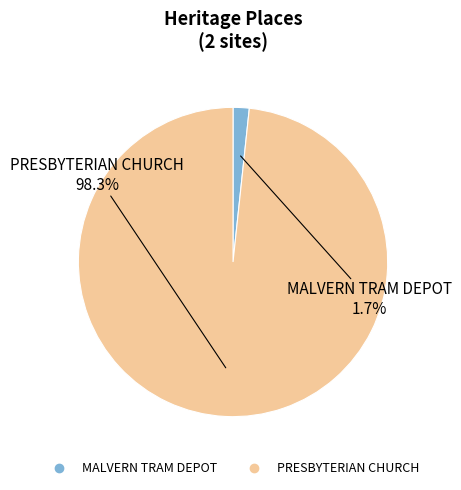

To the nearest percent, what percentage of the pie is MALVERN TRAM DEPOT?

2%